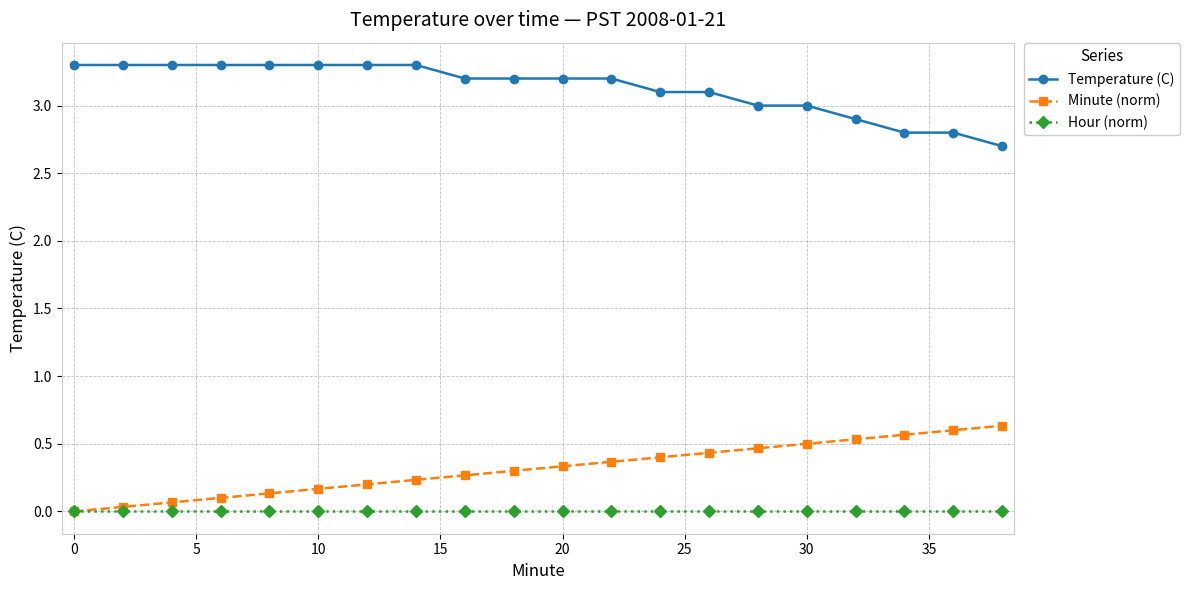

True or false: Temperature (C) and Minute (norm) cross at least once.

False